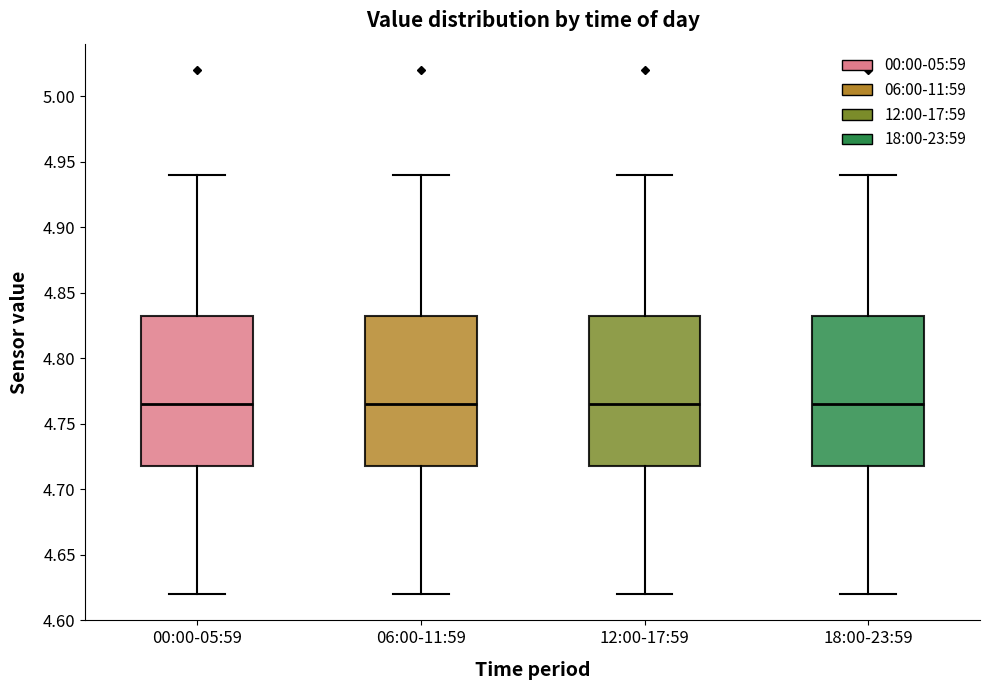

Reading left to right, read every box against the y-axis: the position of its median line, the range the box covers, and the ends of its whiskers. The values are not printed on the chart, so give them approximately, as read against the axis.

00:00-05:59: median 4.765, box 4.720 to 4.835, whiskers 4.620 to 4.940
06:00-11:59: median 4.765, box 4.720 to 4.835, whiskers 4.620 to 4.940
12:00-17:59: median 4.765, box 4.720 to 4.835, whiskers 4.620 to 4.940
18:00-23:59: median 4.765, box 4.720 to 4.835, whiskers 4.620 to 4.940